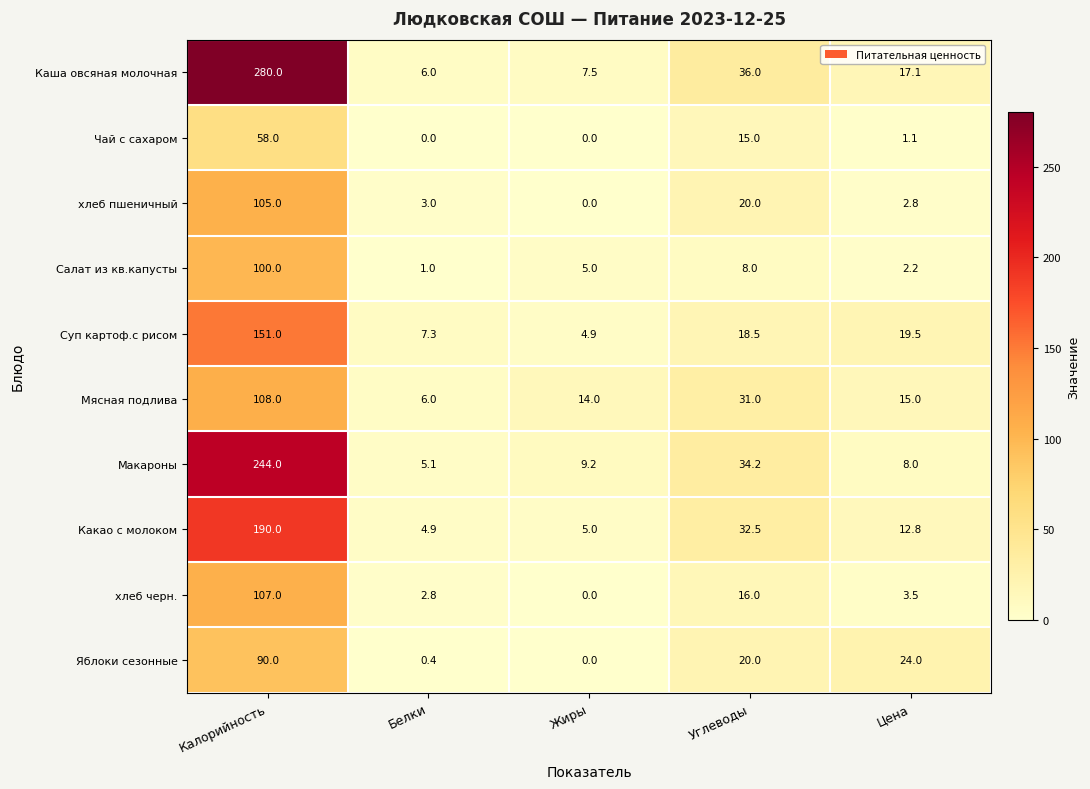

The value of хлеб черн. at Жиры is 67.8. True or false?

False